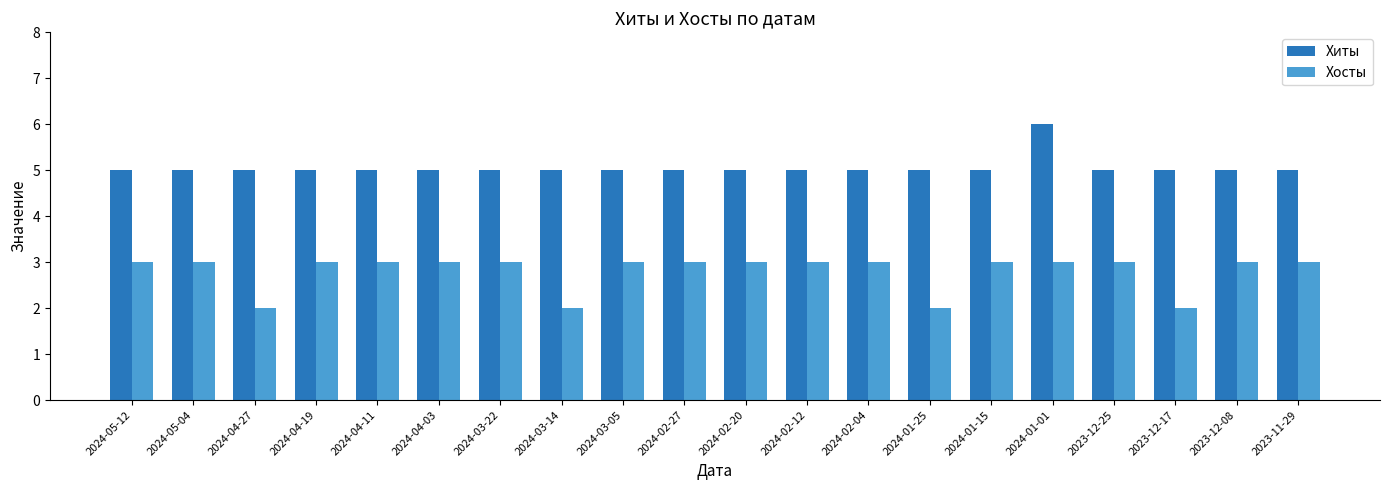

Reading right to left, extract all data points from this chart.

Хиты: 5	5	5	5	6	5	5	5	5	5	5	5	5	5	5	5	5	5	5	5
Хосты: 3	3	2	3	3	3	2	3	3	3	3	3	2	3	3	3	3	2	3	3